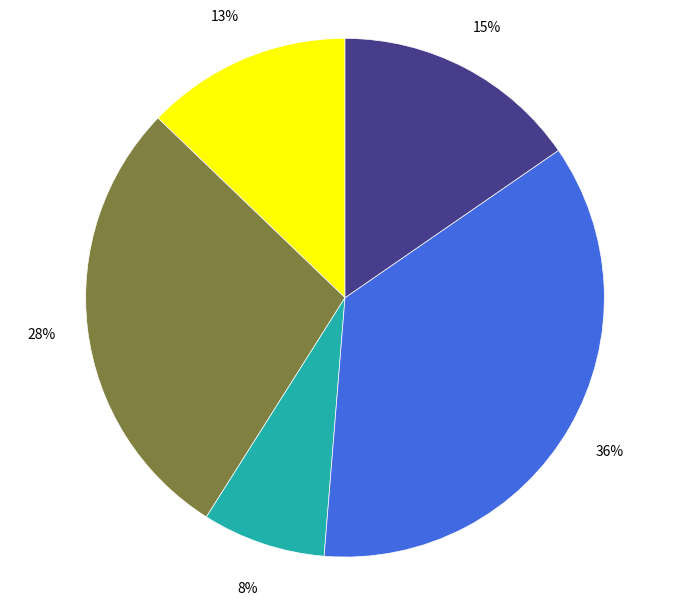

Is there any slice that represents more than half of the pie?

No